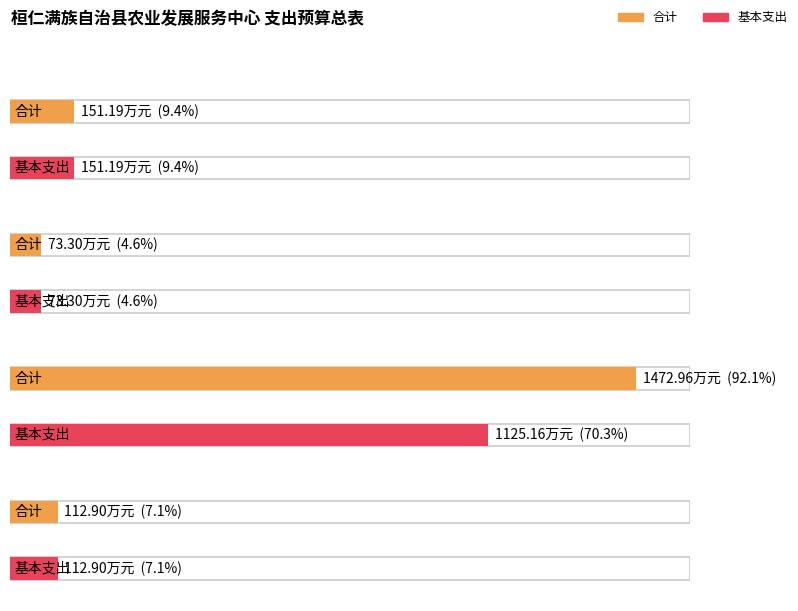

What is the difference between the maximum and minimum values in the 基本支出 series?

1051.9